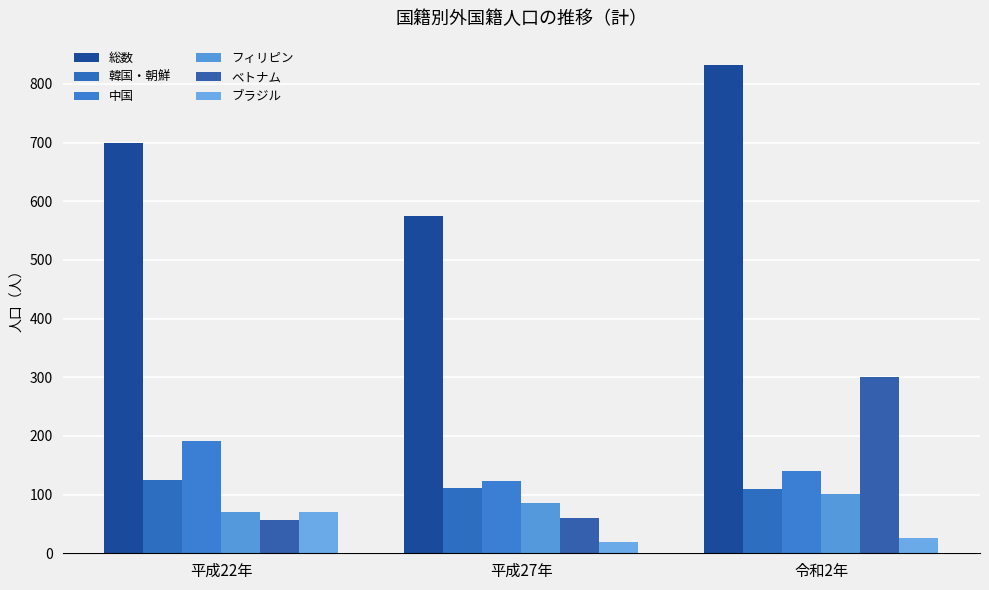

At how many categories does at least one series exceed 397?

3